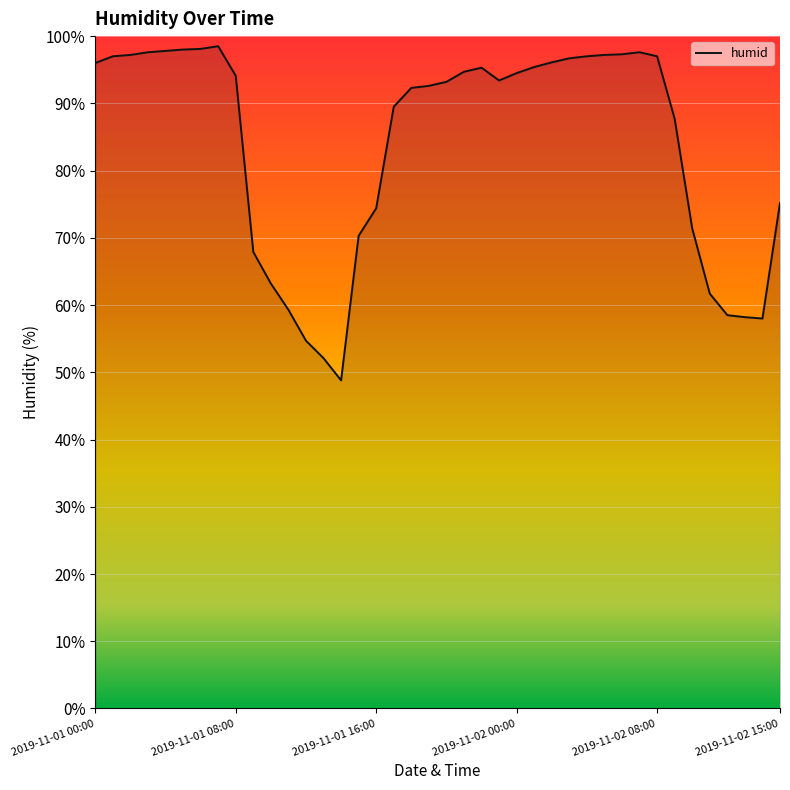

How many values exceed 94?

20